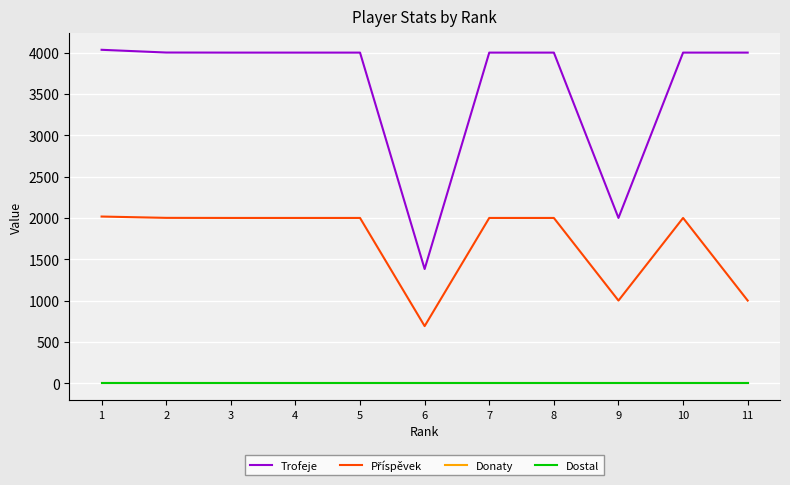

At which label is Dostal closest to 0?

1